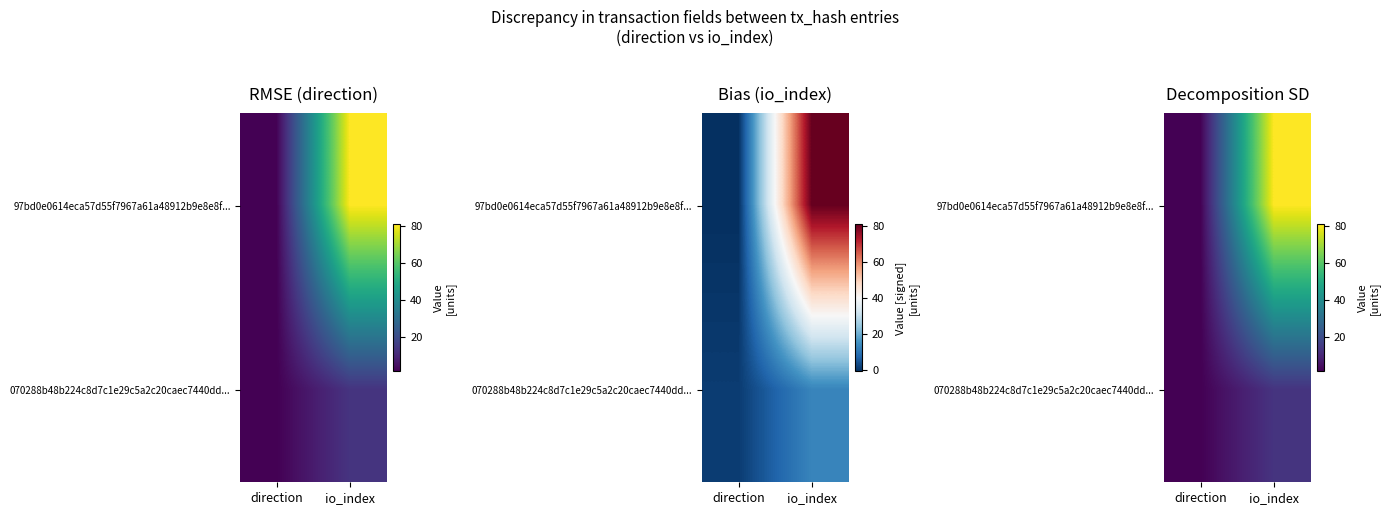

List the labels in order of 070288b48b224c8d7c1e29c5a2c20caec7440dd... value, largest first.

io_index, direction